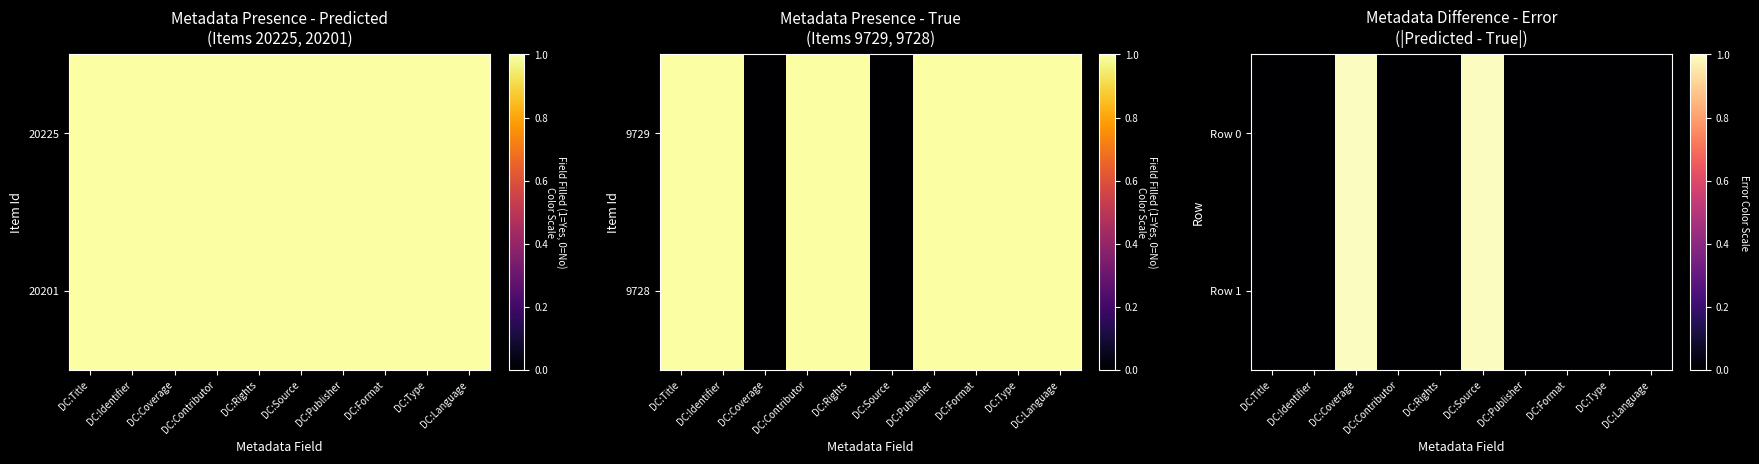

What is the total value across all series at DC:Source?

2